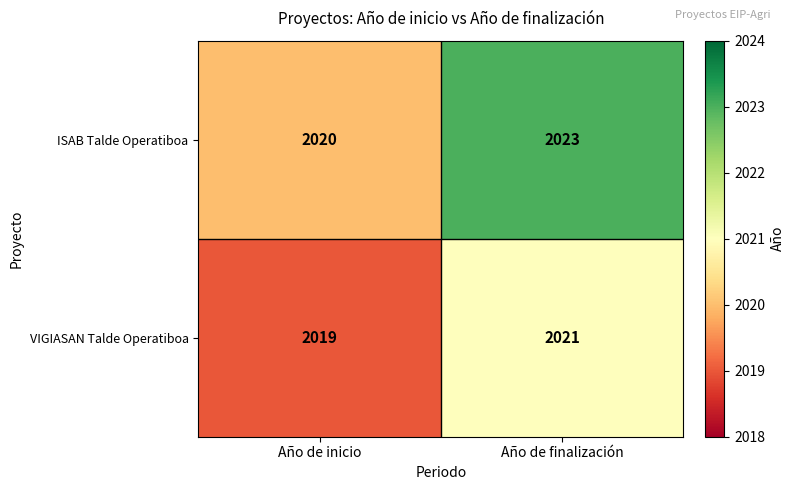

What is the sum of the ISAB Talde Operatiboa values at Año de finalización and Año de inicio?

4043